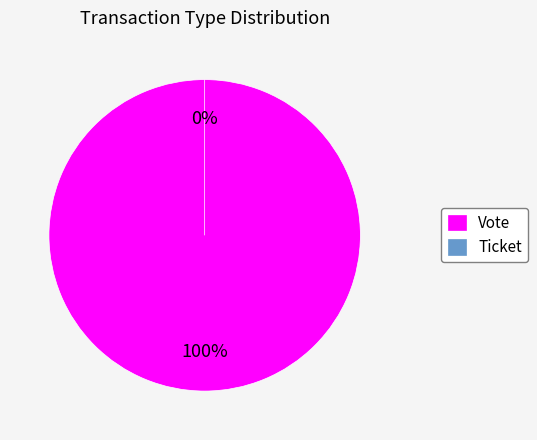

Is the sum of Vote and Ticket greater than half?

Yes